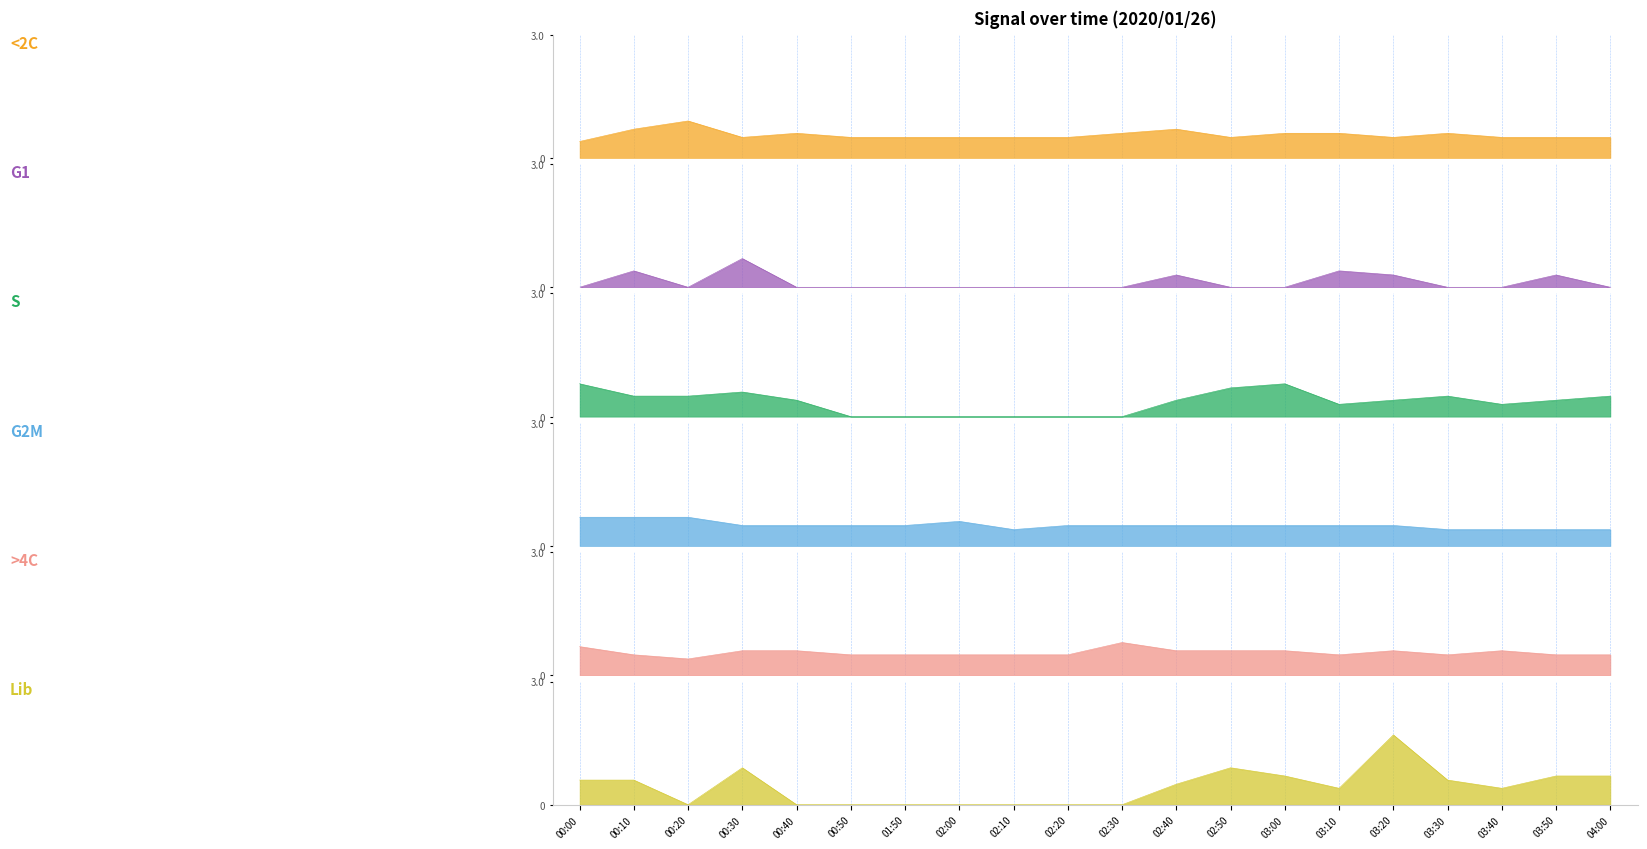

At which label is 10.765 closest to 0?

00:00